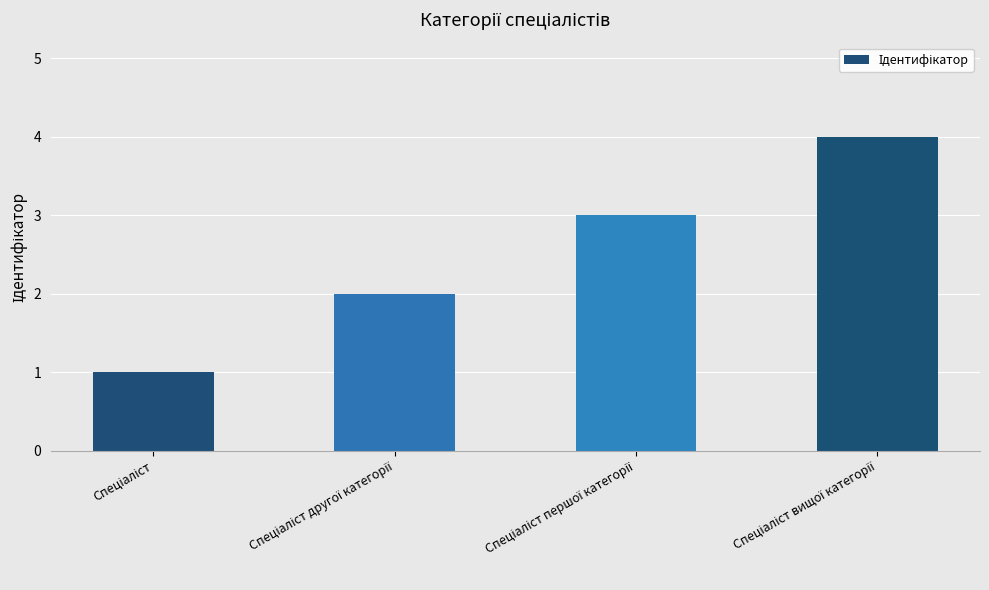

What is the difference between the second highest and minimum values?

2